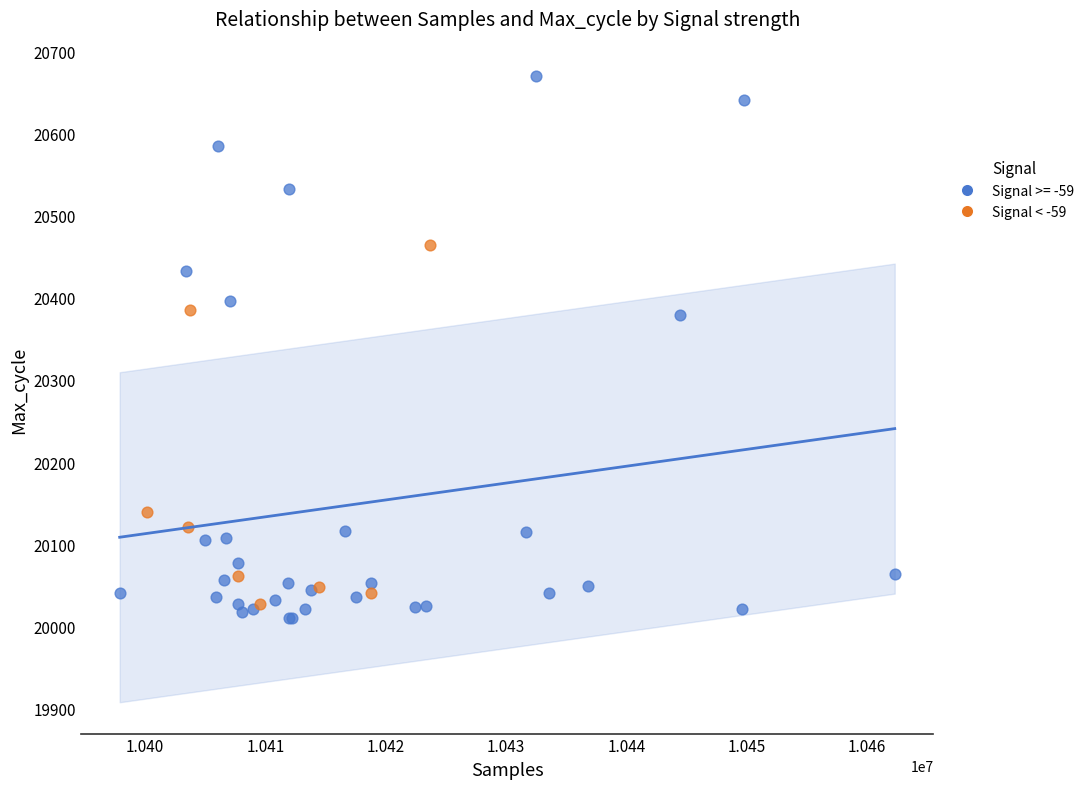

Which series has the widest spread of Y values?

Signal >= -59